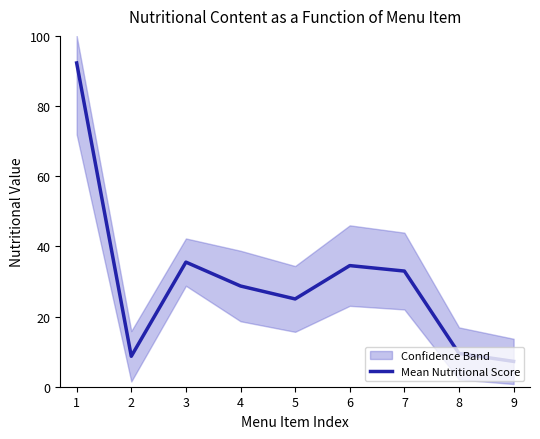

True or false: the data shows 13.8 at 2.

False